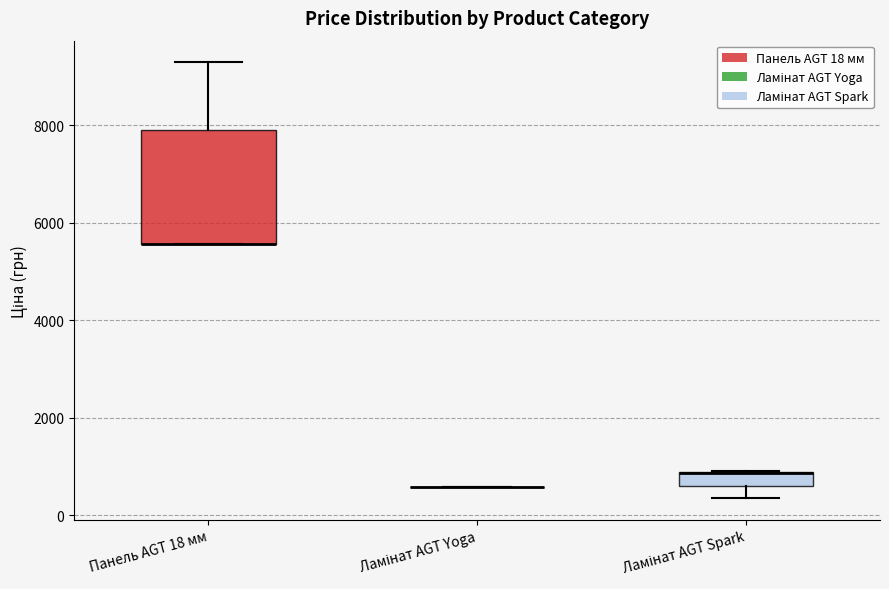

Comparing the boxes themselves (not the whiskers), which one is the tallest?

Панель AGT 18 мм